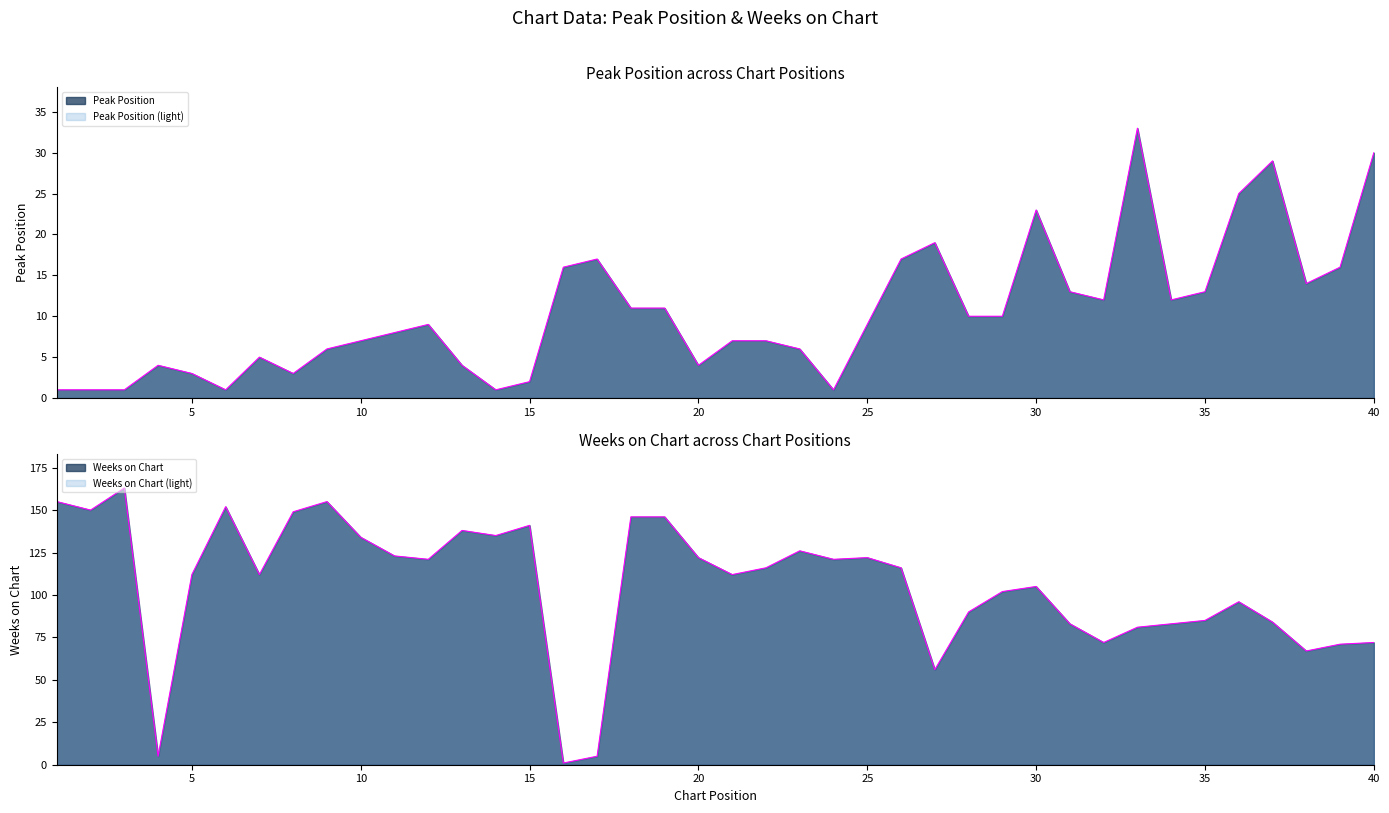

What is the minimum value shown in the chart?

1